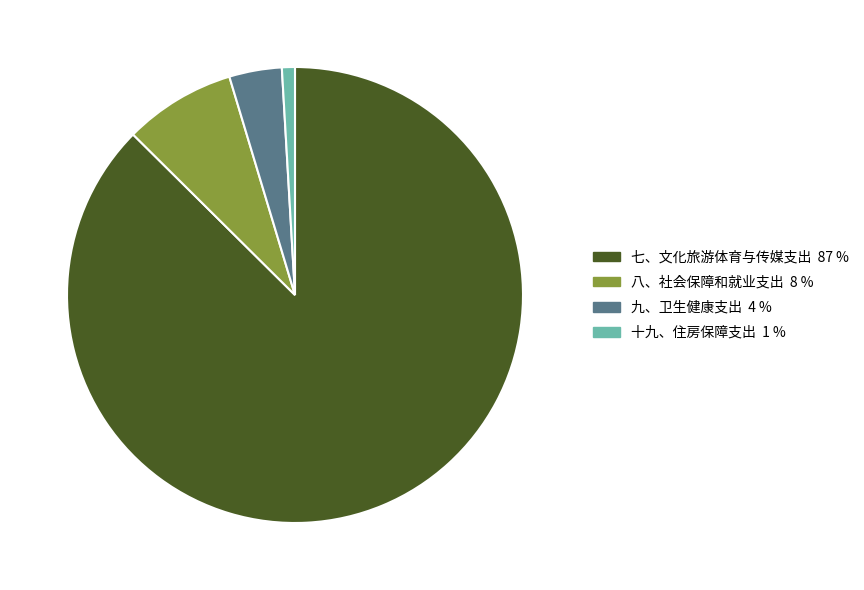

The 九、卫生健康支出 slice represents 9% of the pie. True or false?

False